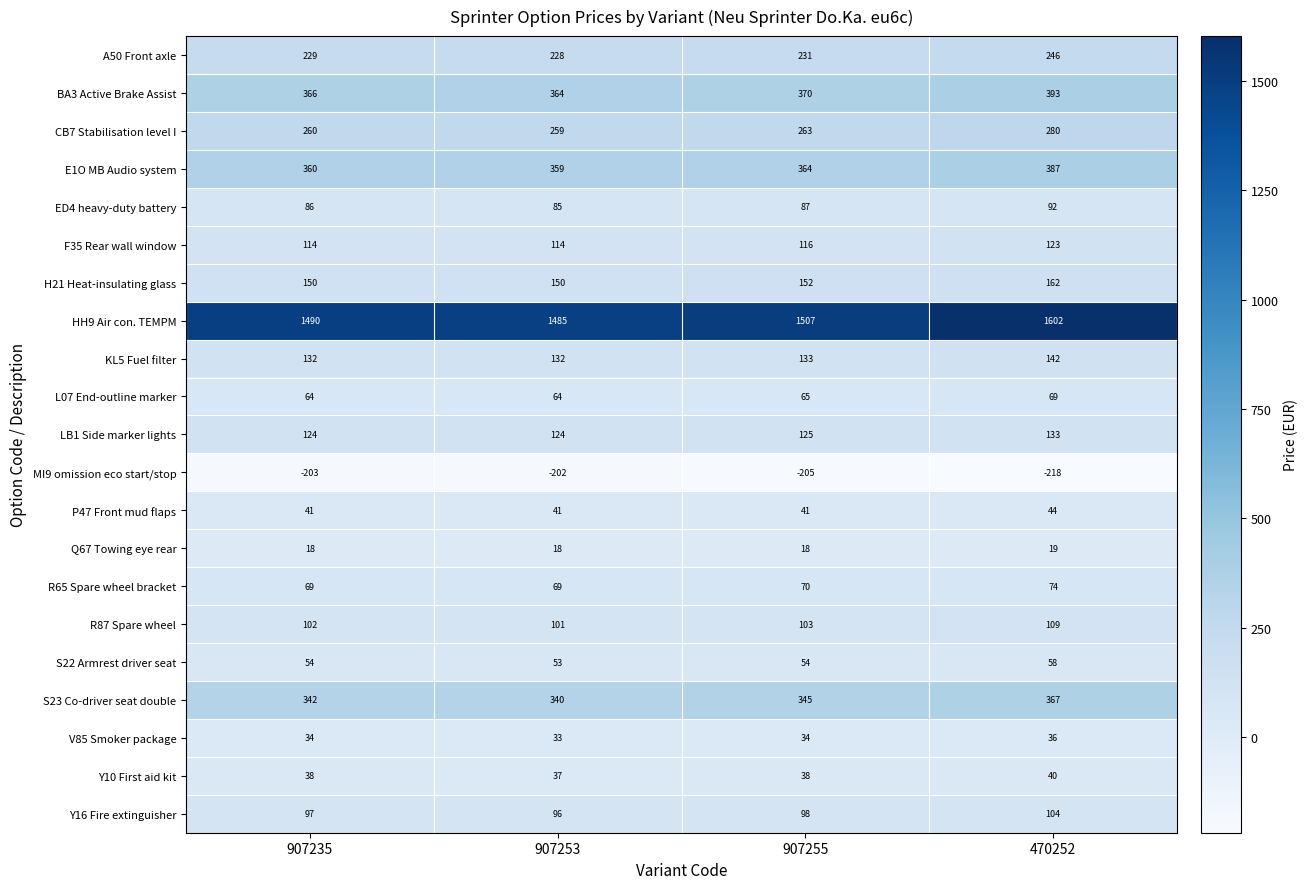

At 470252, list the series in order from largest to smallest.

HH9 Air con. TEMPM, BA3 Active Brake Assist, E1O MB Audio system, S23 Co-driver seat double, CB7 Stabilisation level I, A50 Front axle, H21 Heat-insulating glass, KL5 Fuel filter, LB1 Side marker lights, F35 Rear wall window, R87 Spare wheel, Y16 Fire extinguisher, ED4 heavy-duty battery, R65 Spare wheel bracket, L07 End-outline marker, S22 Armrest driver seat, P47 Front mud flaps, Y10 First aid kit, V85 Smoker package, Q67 Towing eye rear, MI9 omission eco start/stop